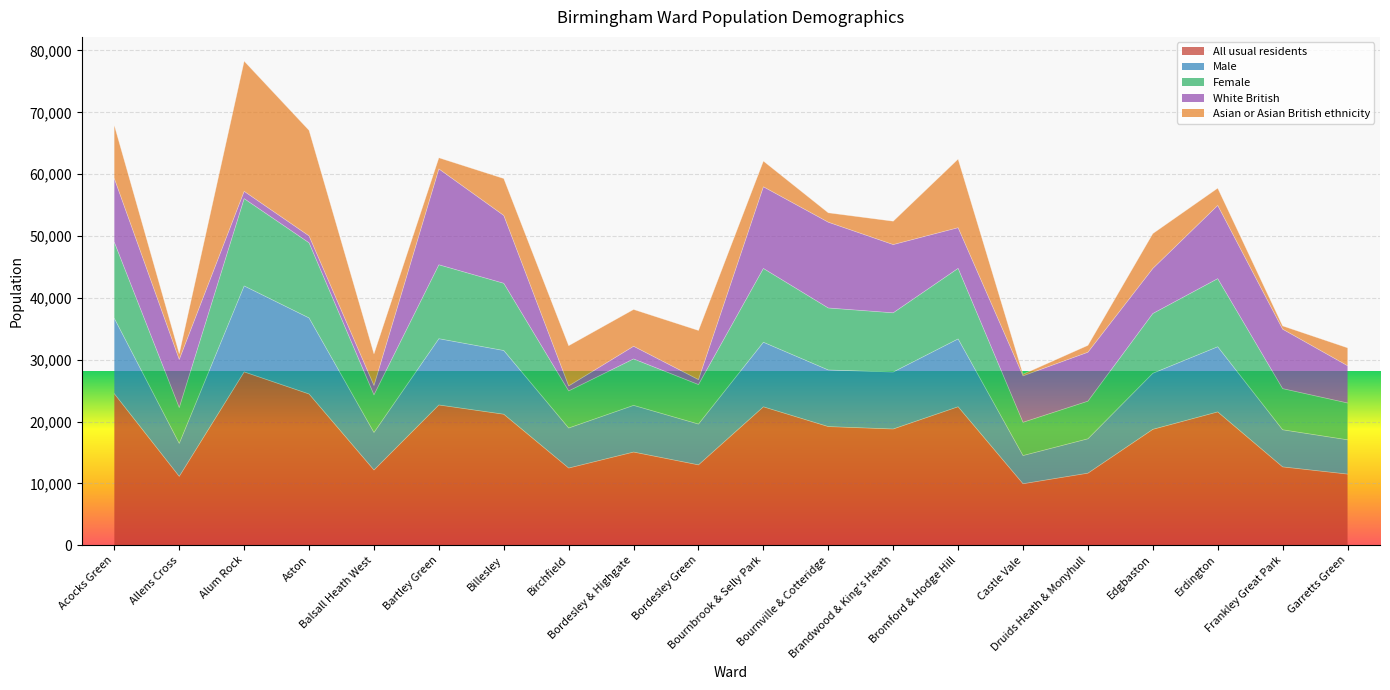

What are all the series names shown in the legend?

All usual residents, Male, Female, White British, Asian or Asian British ethnicity